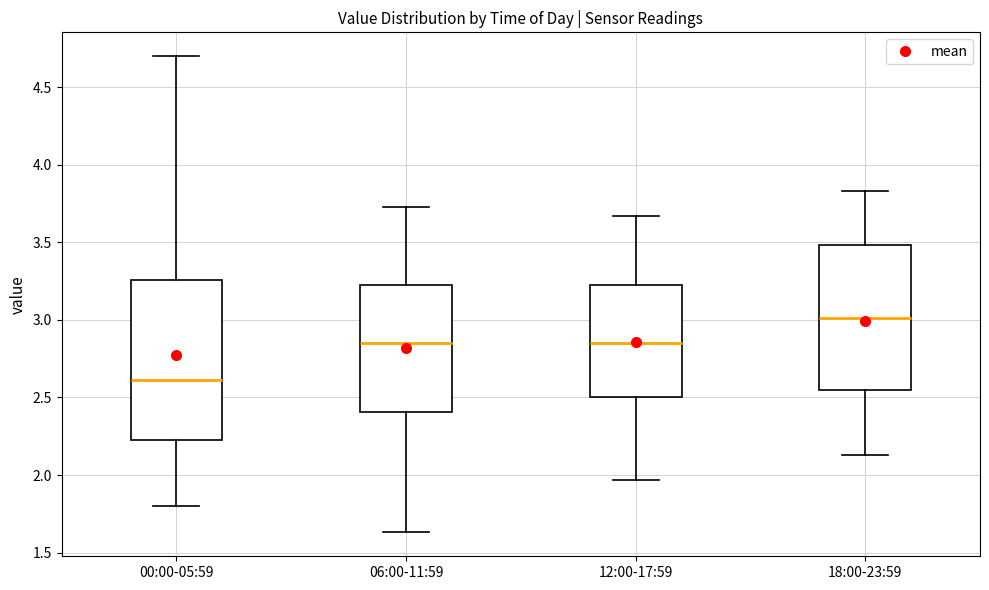

Where does the upper whisker of the box for 12:00-17:59 end on the y-axis? The values are not printed on the chart, so give them approximately, as read against the axis.

3.65